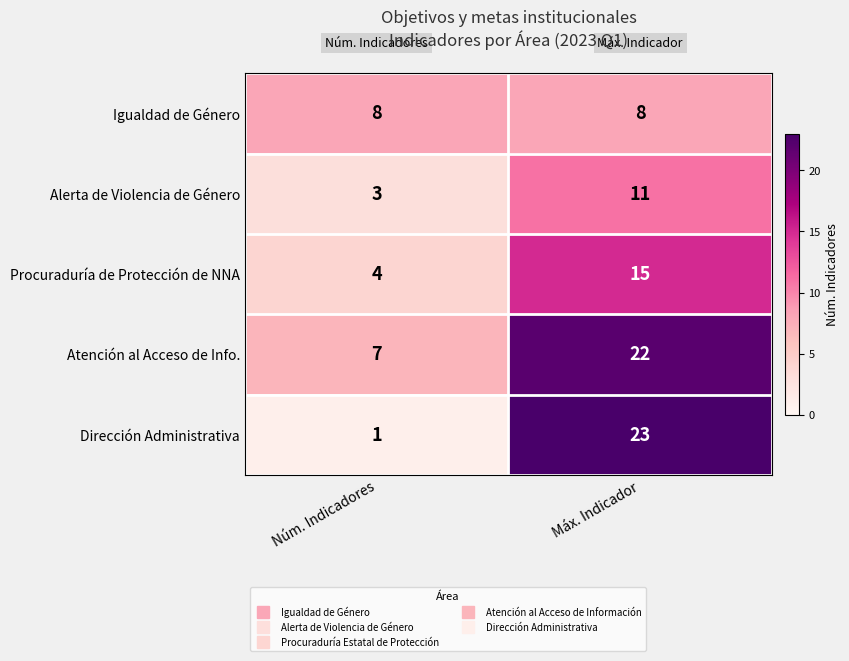

What is the difference between the highest and lowest values at Núm. Indicadores?

7